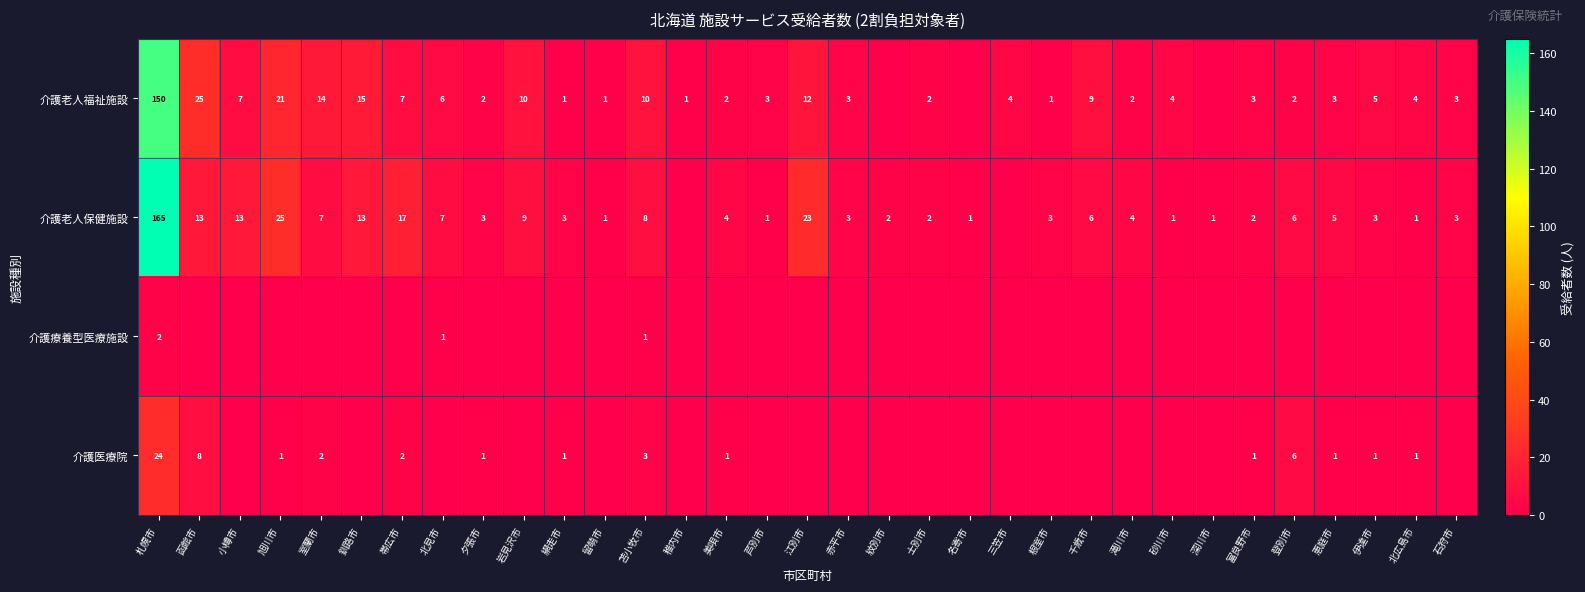

True or false: 介護老人保健施設 has a value of 1 at 名寄市.

True